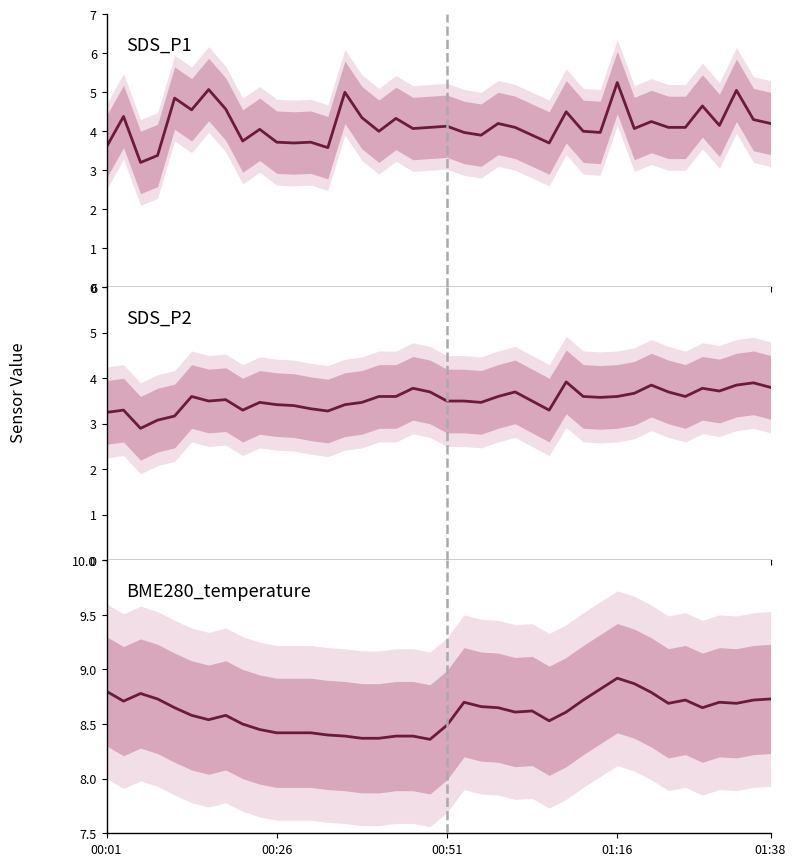

The SDS_P2 series shows 3.6 at 5. True or false?

True